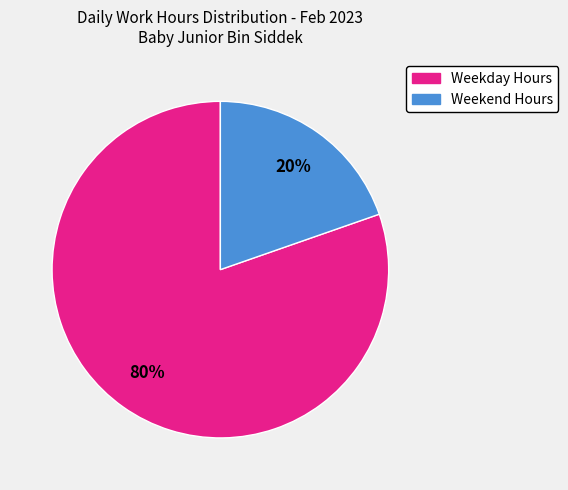

To the nearest percent, what is the average slice percentage?

50%